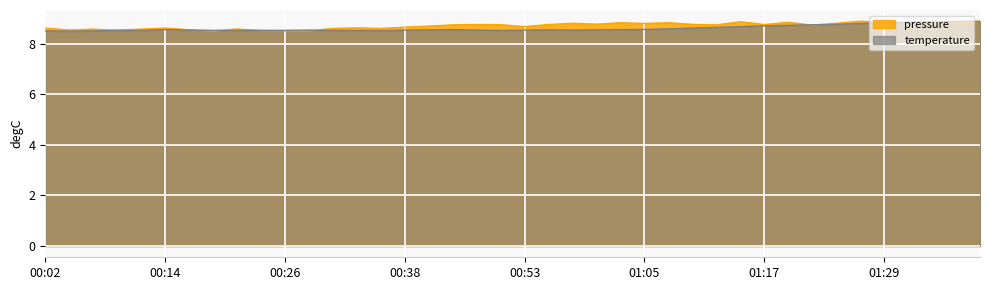

What is the label of the 30th point from the right?

00:26